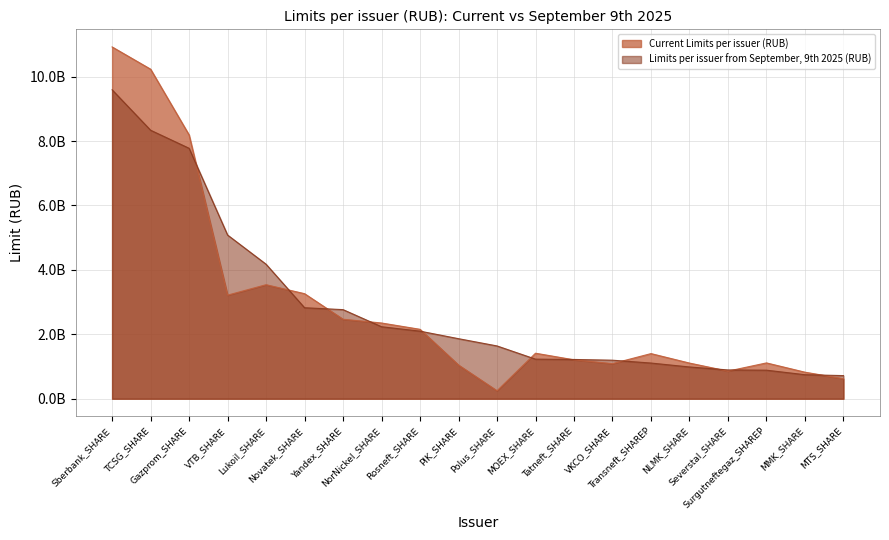

Is it true that Limits per issuer from September, 9th 2025 (RUB) equals 1080609542 at MMK_SHARE?

False